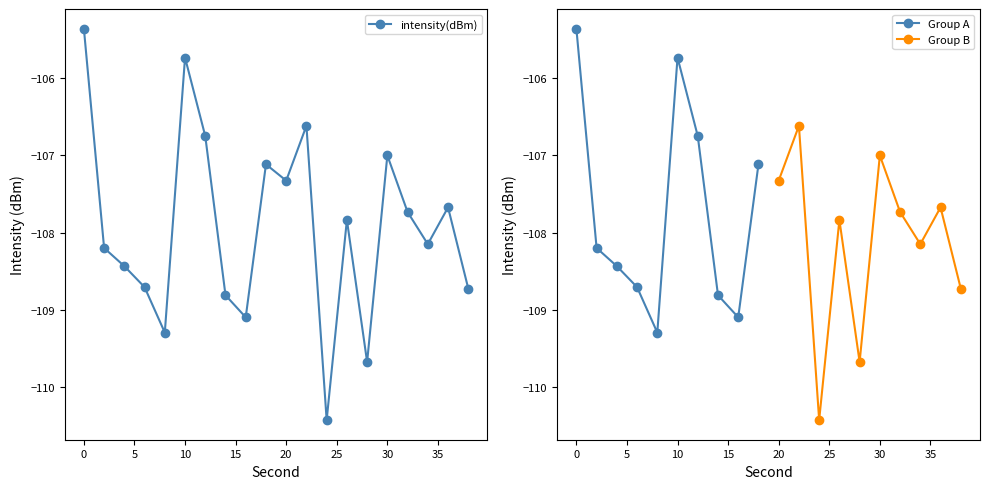

Which category has the lowest value across all series?

24